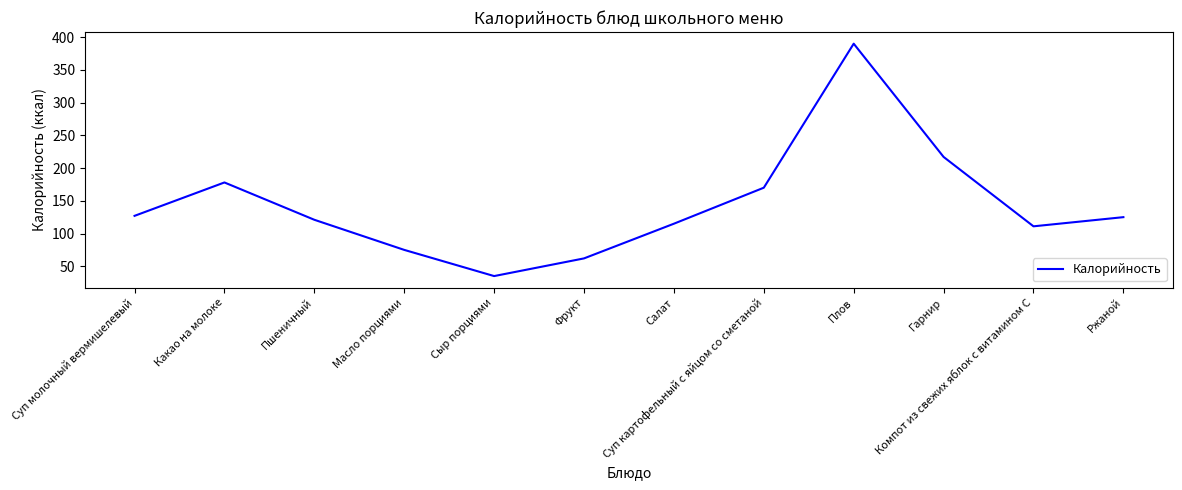

How many lines are shown in the chart?

1